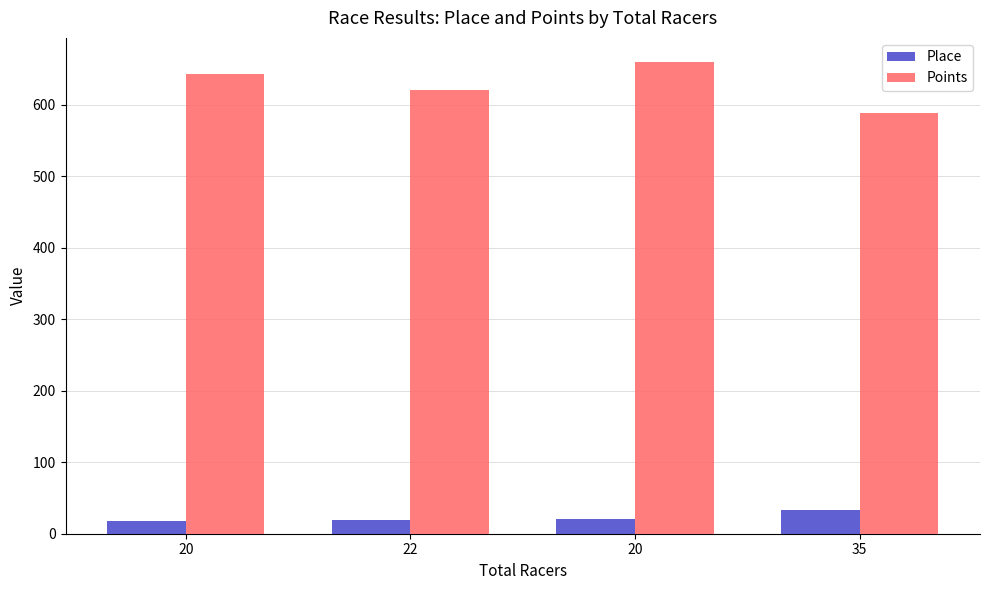

Which series has the largest range (max minus min)?

Points